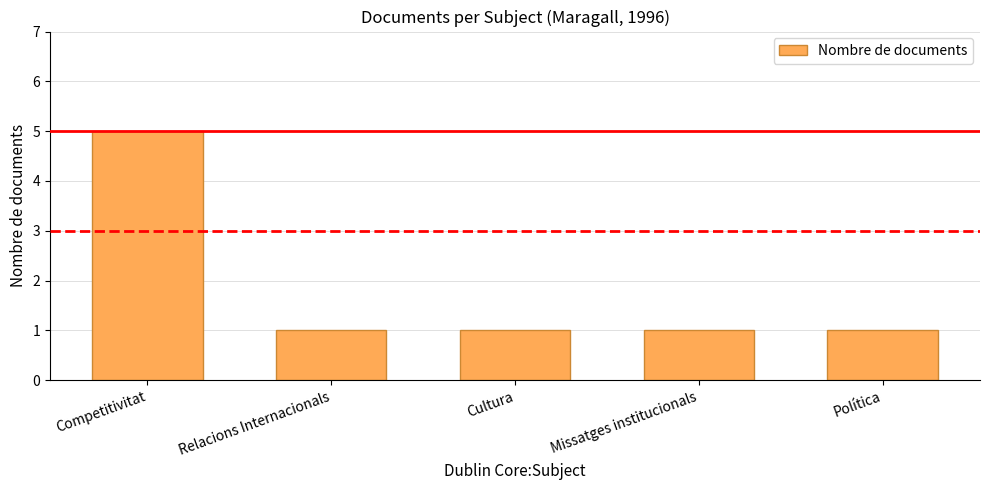

What is the sum of all values?

9